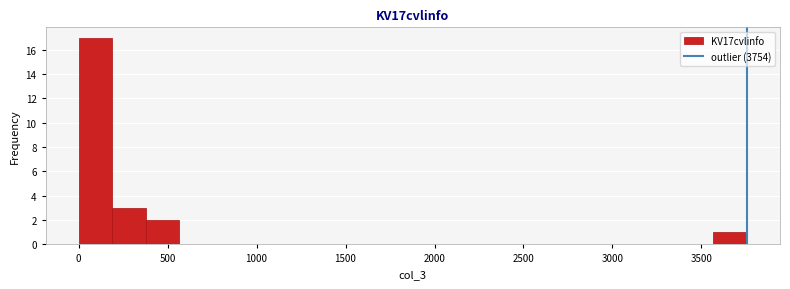

Around what value on the x-axis is the tallest bar? Give the approximate position of its centre, as read against the axis.

100